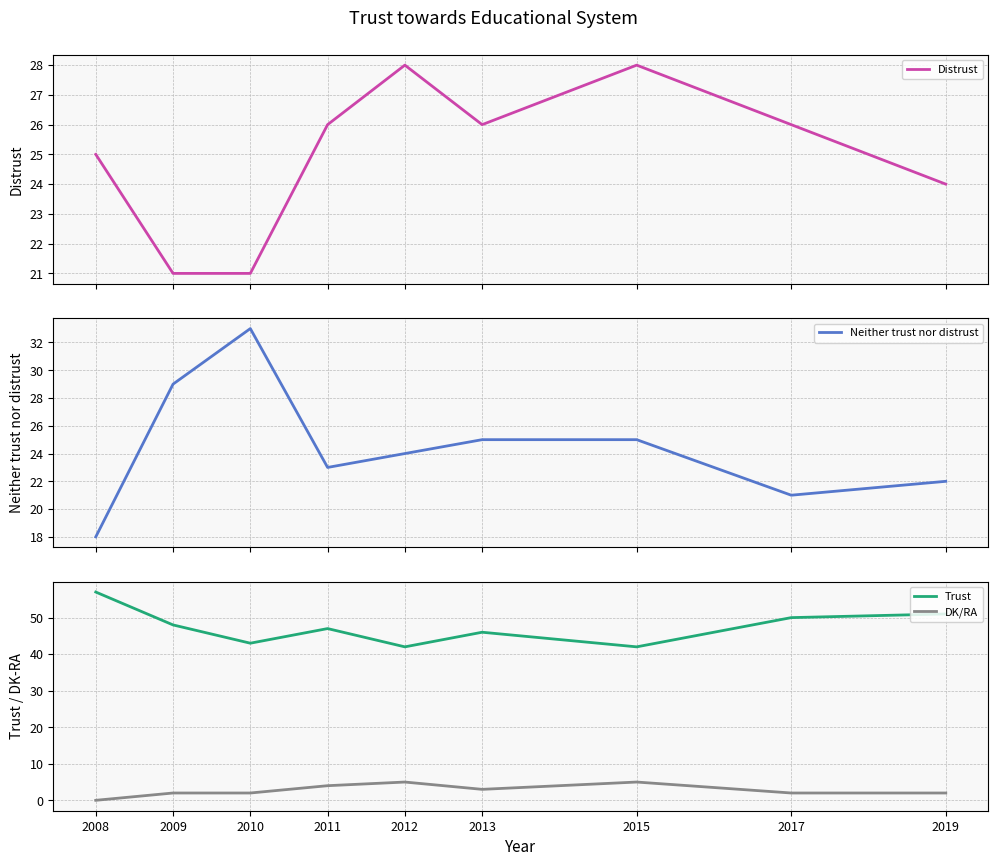

Reading left to right, extract all data points from this chart.

Distrust: 25	21	21	26	28	26	28	26	24
Neither trust nor distrust: 18	29	33	23	24	25	25	21	22
Trust: 57	48	43	47	42	46	42	50	51
DK/RA: 0	2	2	4	5	3	5	2	2